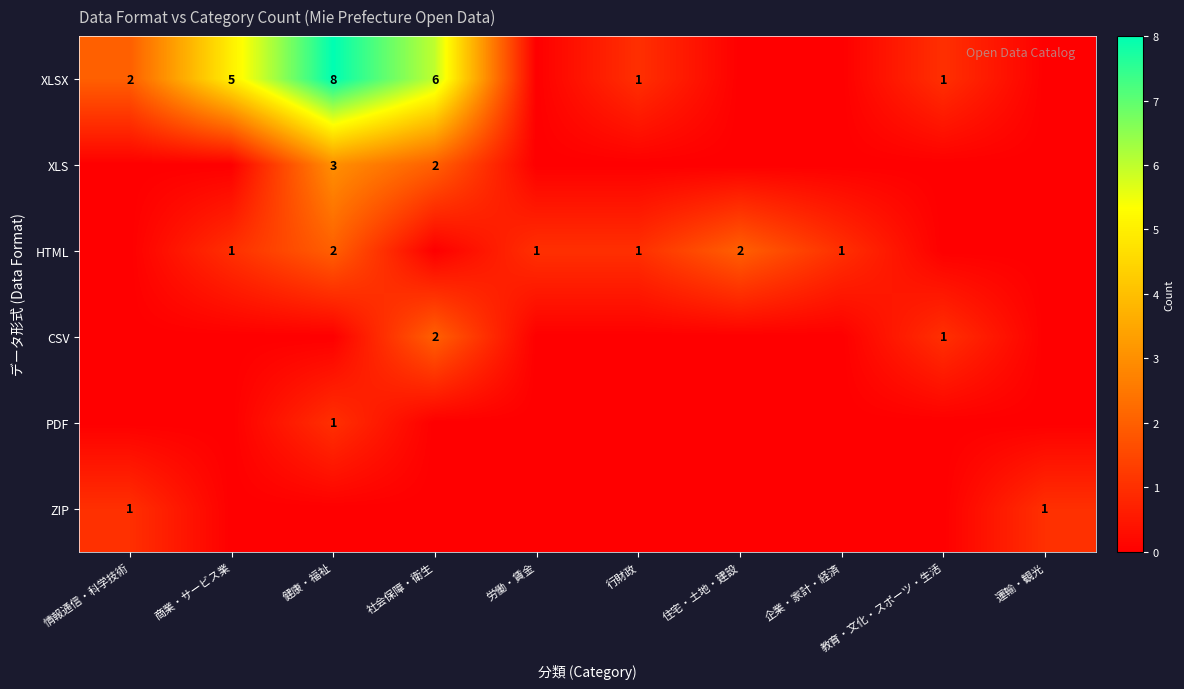

Is the value of HTML at 商業・サービス業 greater than the value of XLS at 社会保障・衛生?

No